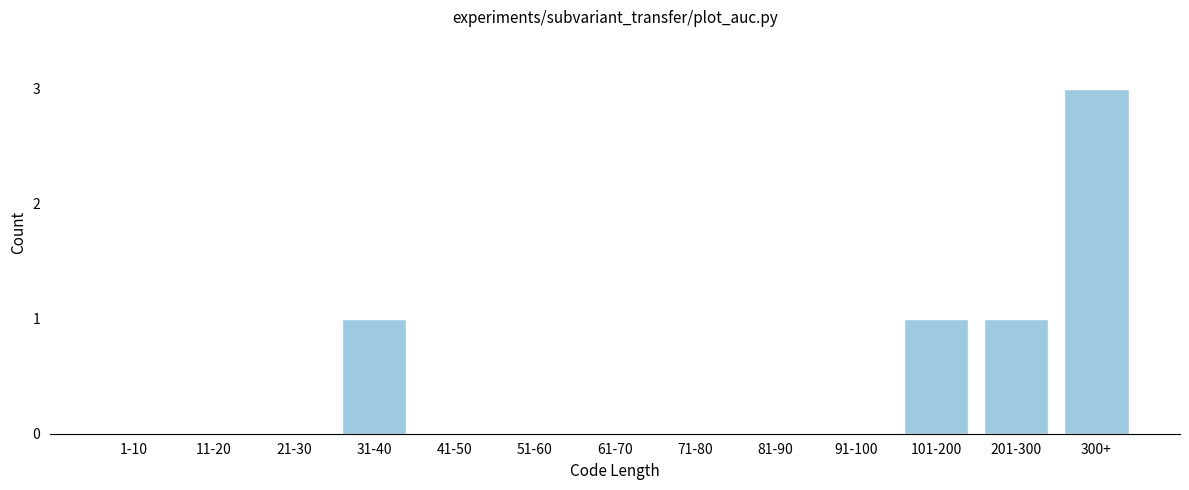

Reading left to right, transcribe all the data shown in this chart.

1-10=0	11-20=0	21-30=0	31-40=1	41-50=0	51-60=0	61-70=0	71-80=0	81-90=0	91-100=0	101-200=1	201-300=1	300+=3